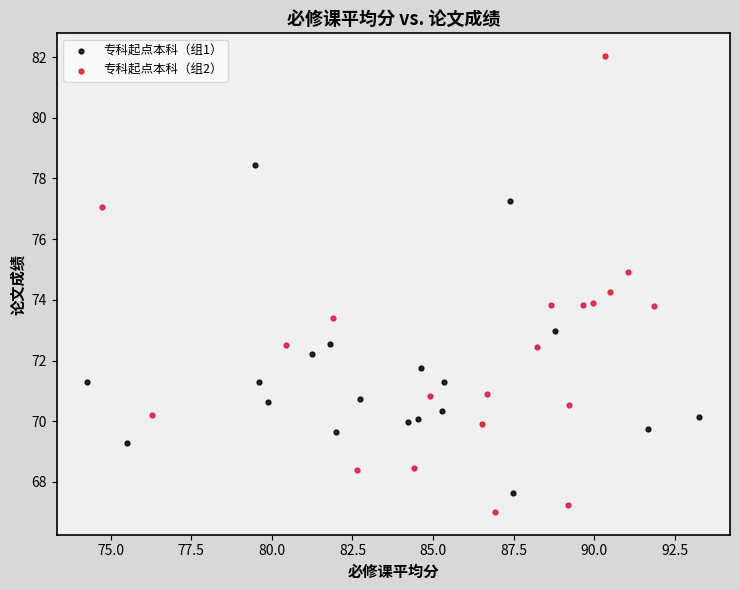

Which series contains the highest Y value?

专科起点本科（组2）